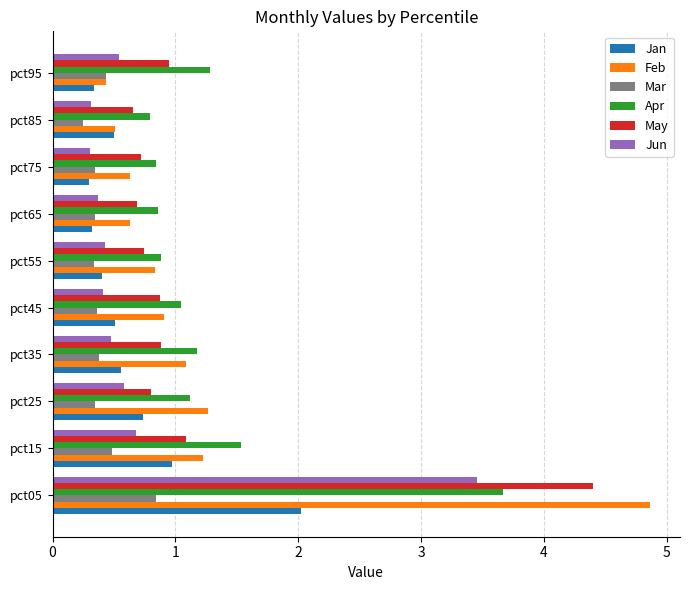

What is the smallest value displayed?

0.3